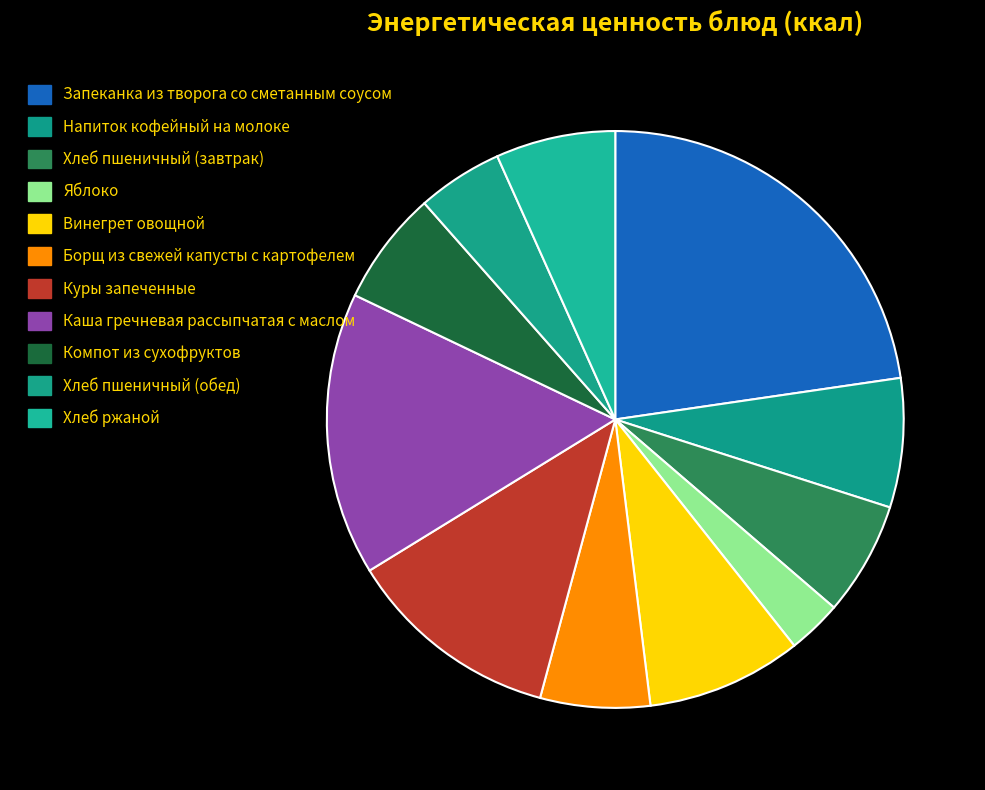

Combined, what portion of the pie is Винегрет овощной and Компот из сухофруктов?

15.1%